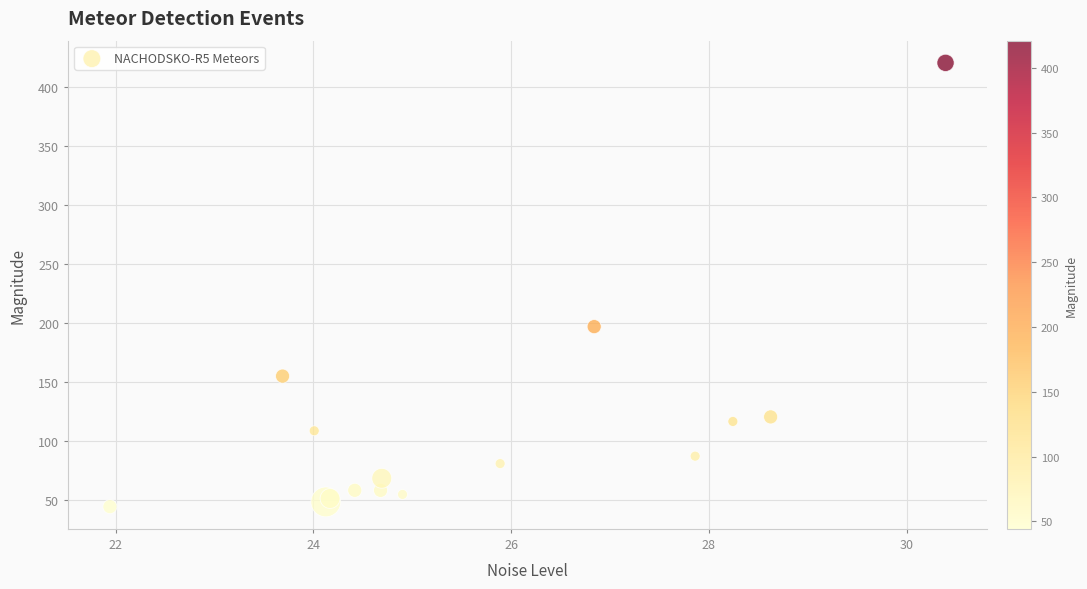

What Y value in the scatter plot is closest to 232?

197.0